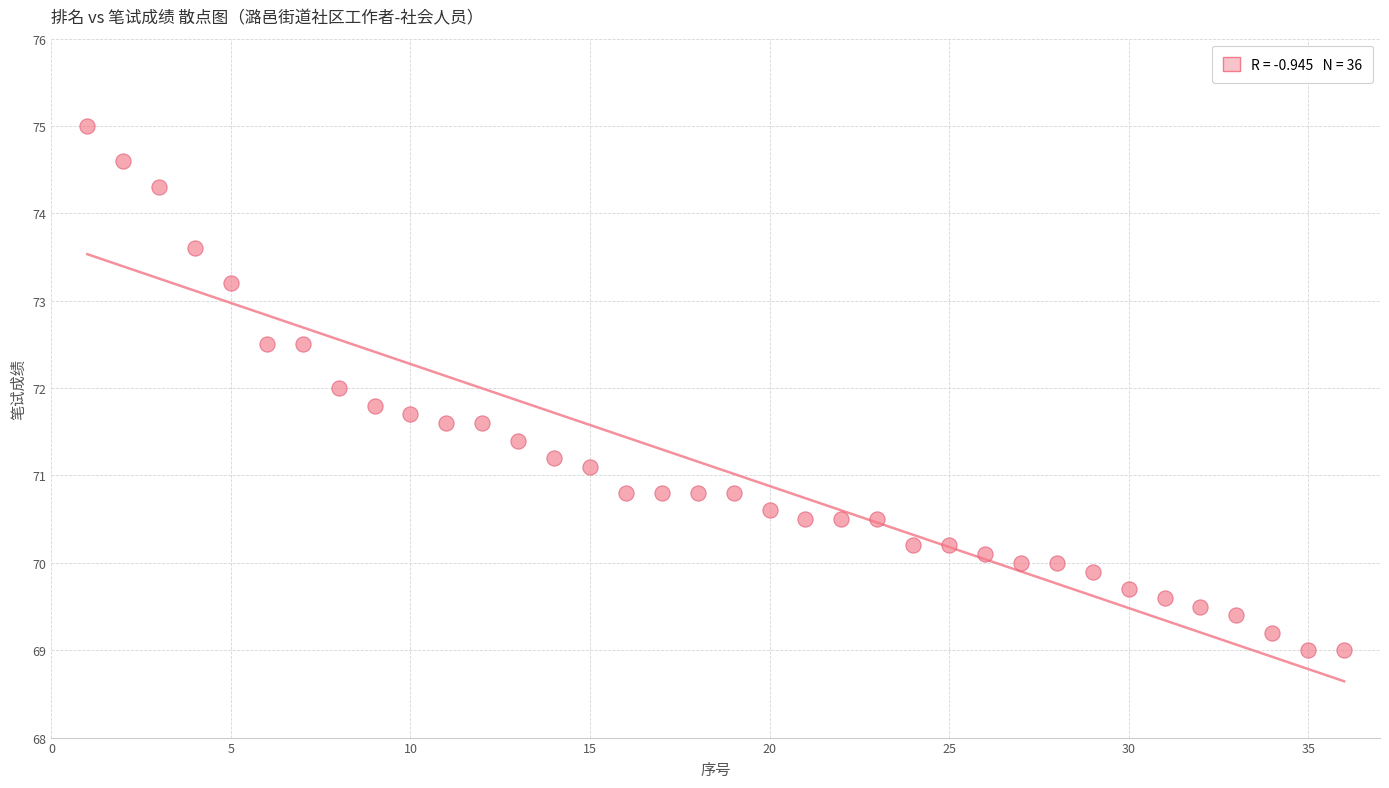

What is the range of X values (max minus min)?

35.0